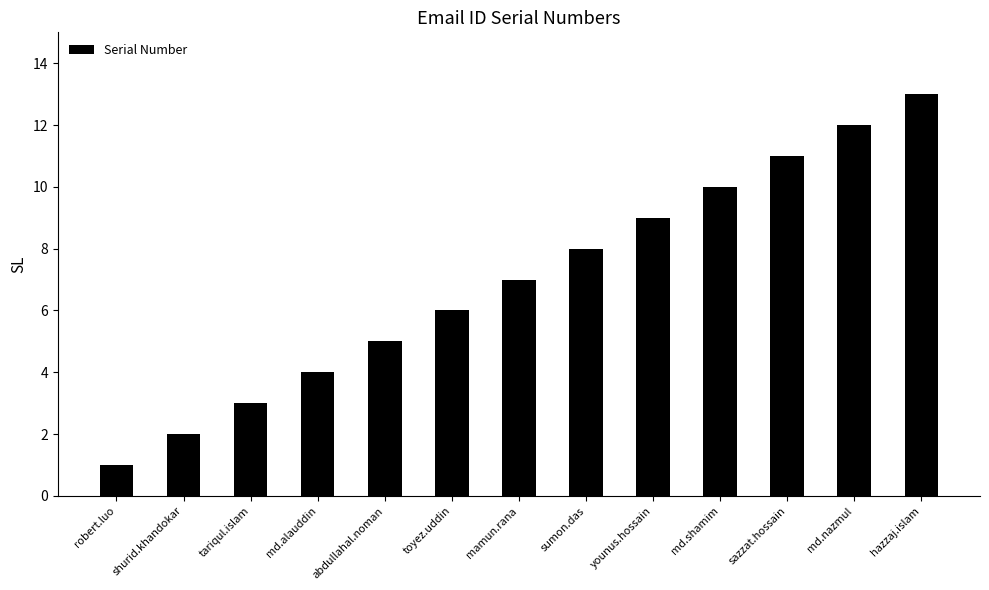

True or false: the data shows 1 at robert.luo.

True